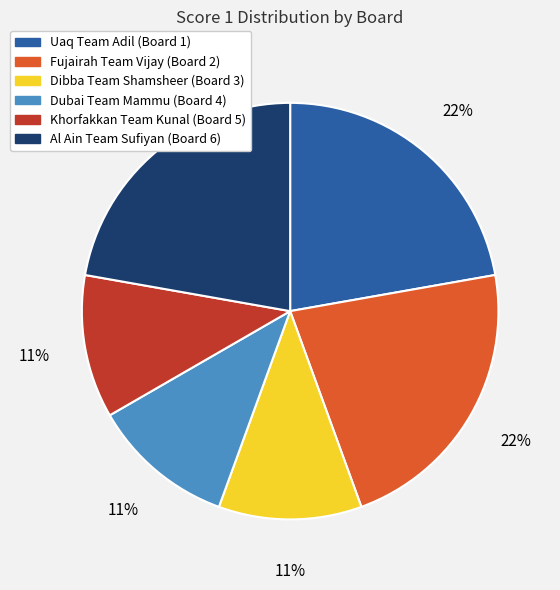

To the nearest percent, what is the difference between the largest and smallest slice percentages?

11%